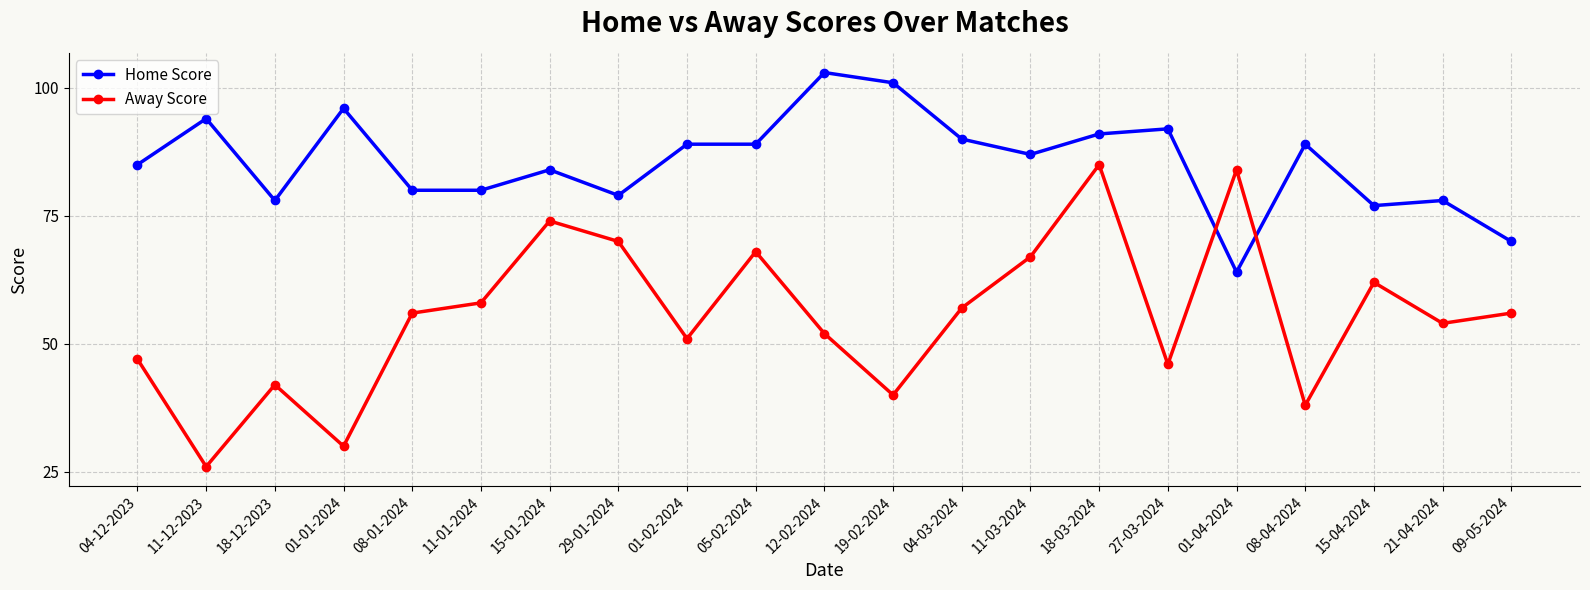

Rank the series at 12-02-2024 from lowest to highest value.

Away Score, Home Score